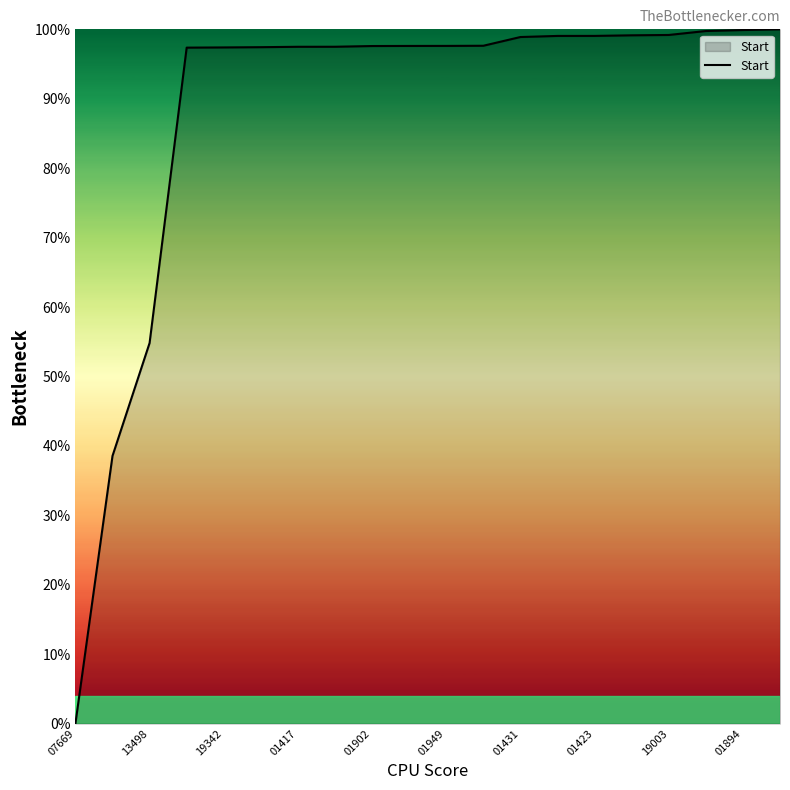

What is the greatest value displayed?

100.0